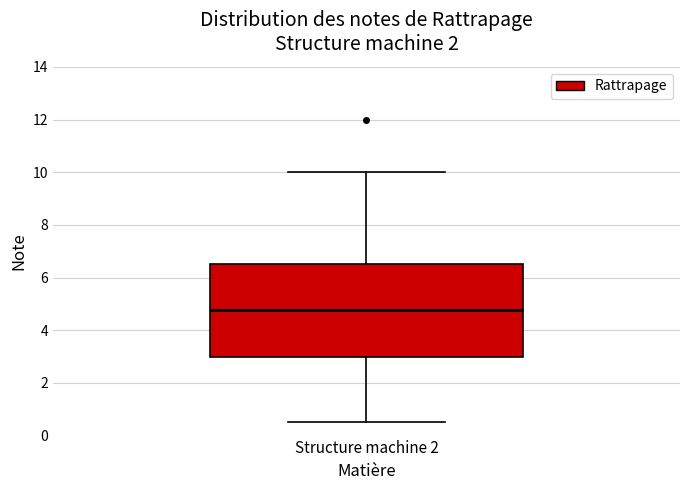

Where is the lower edge of the box for Structure machine 2 on the y-axis? The values are not printed on the chart, so give them approximately, as read against the axis.

3.0